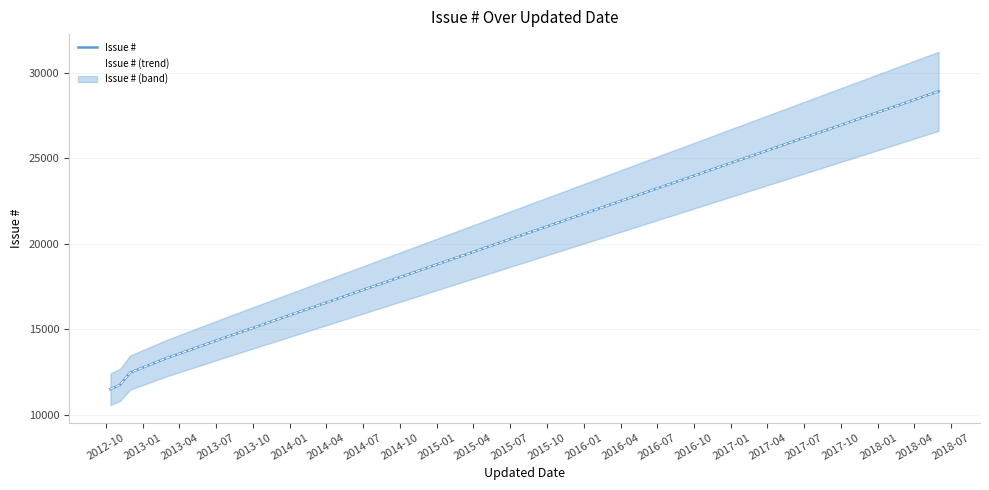

True or false: Issue # has more than 1 points higher than both neighbors.

False